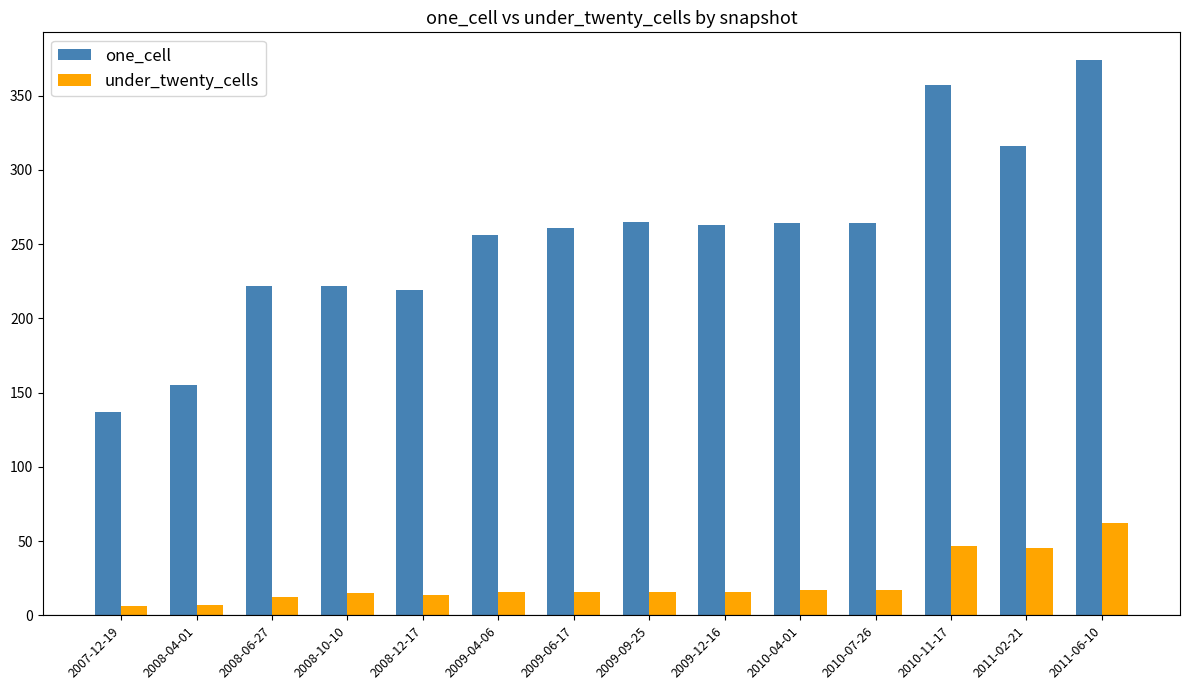

At which category does the chart reach its peak across all series?

2011-06-10